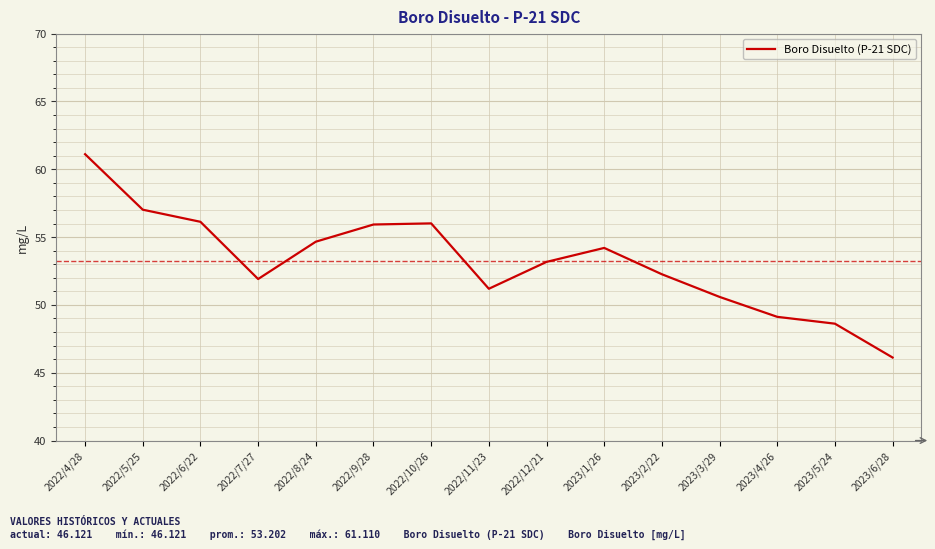

What position from the right is 2022/11/23?

8